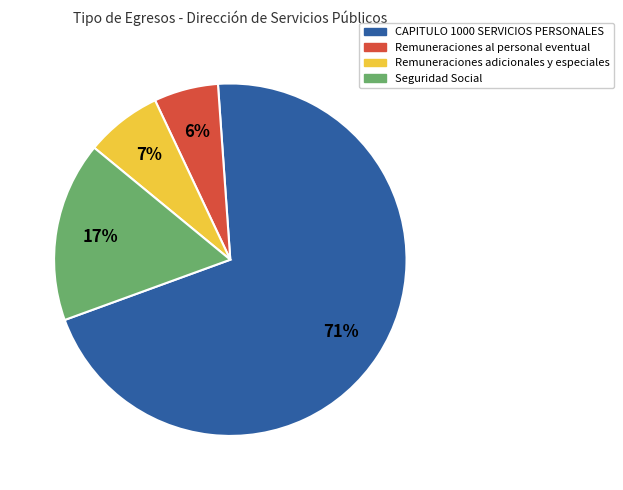

To the nearest percent, what is the average slice percentage?

25%